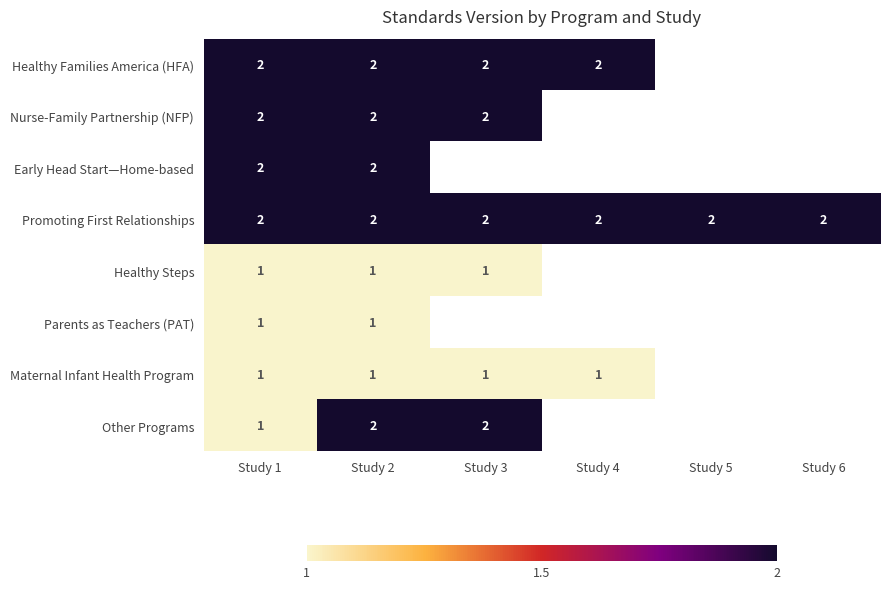

Is the value of Maternal Infant Health Program at Study 1 greater than the value of Early Head Start—Home-based at Study 1?

No